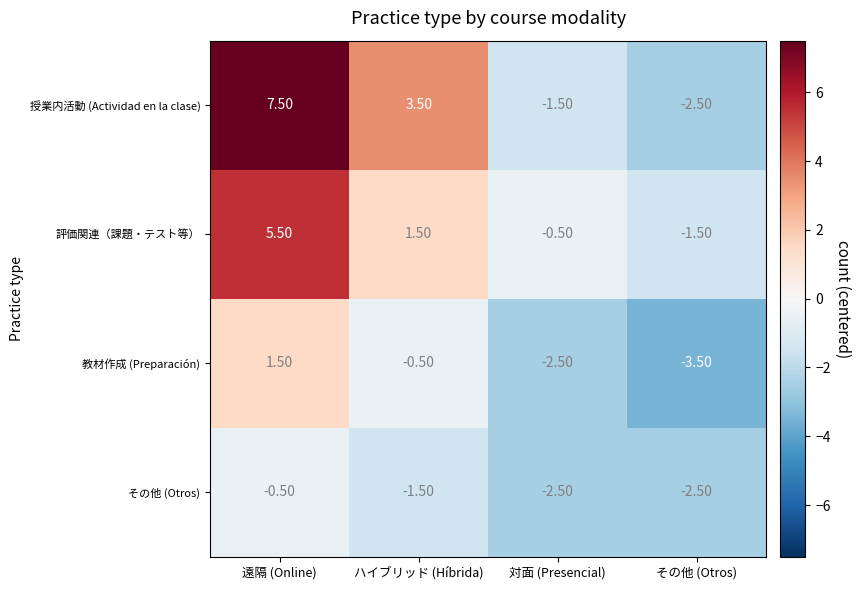

What is the difference between the 評価関連（課題・テスト等） values at ハイブリッド (Híbrida) and その他 (Otros)?

3.0